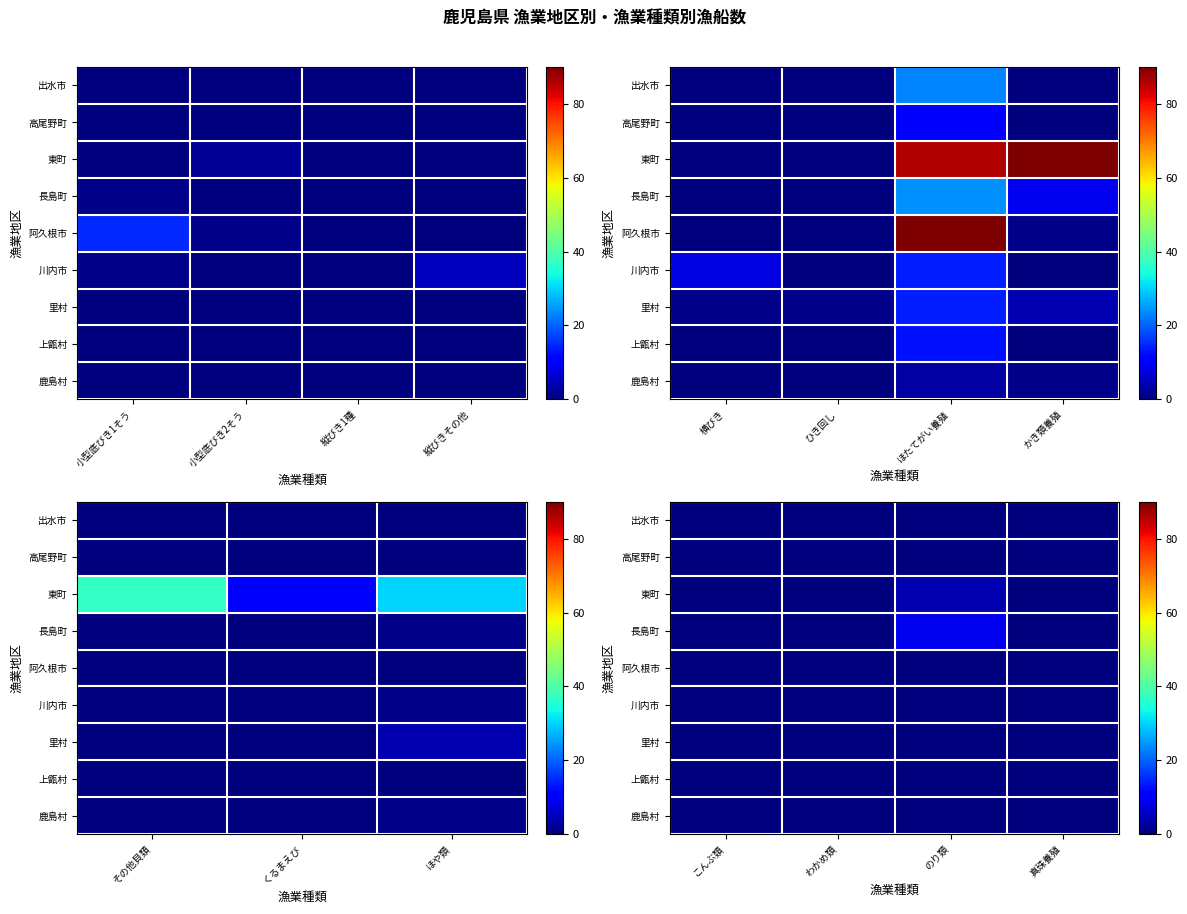

The 川内市 series shows 0 at こんぶ類. True or false?

True